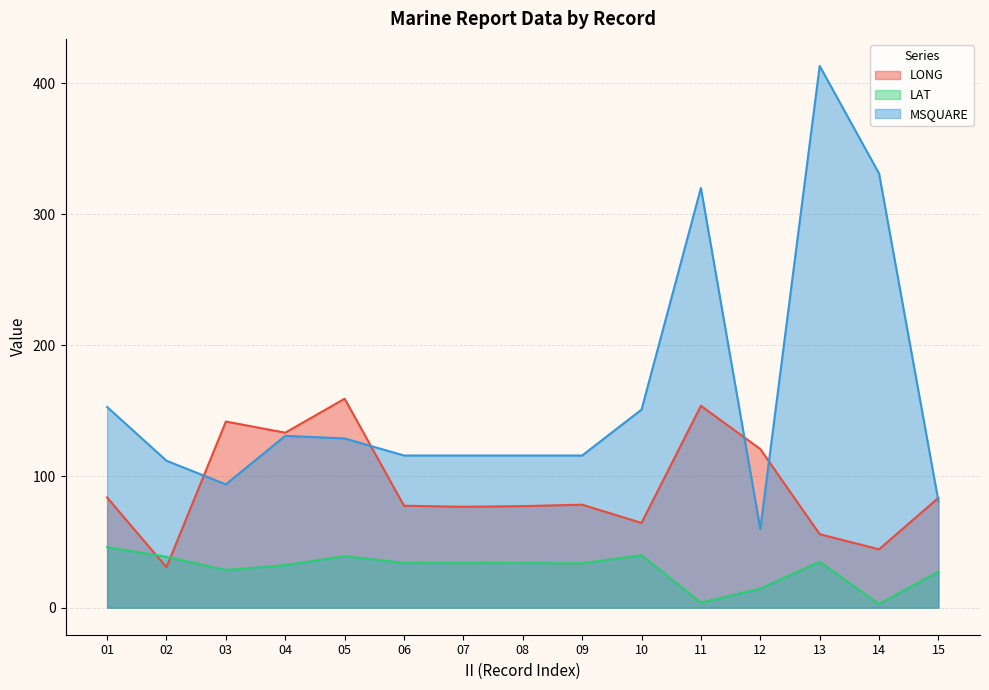

What is the maximum value for LAT?

46.1